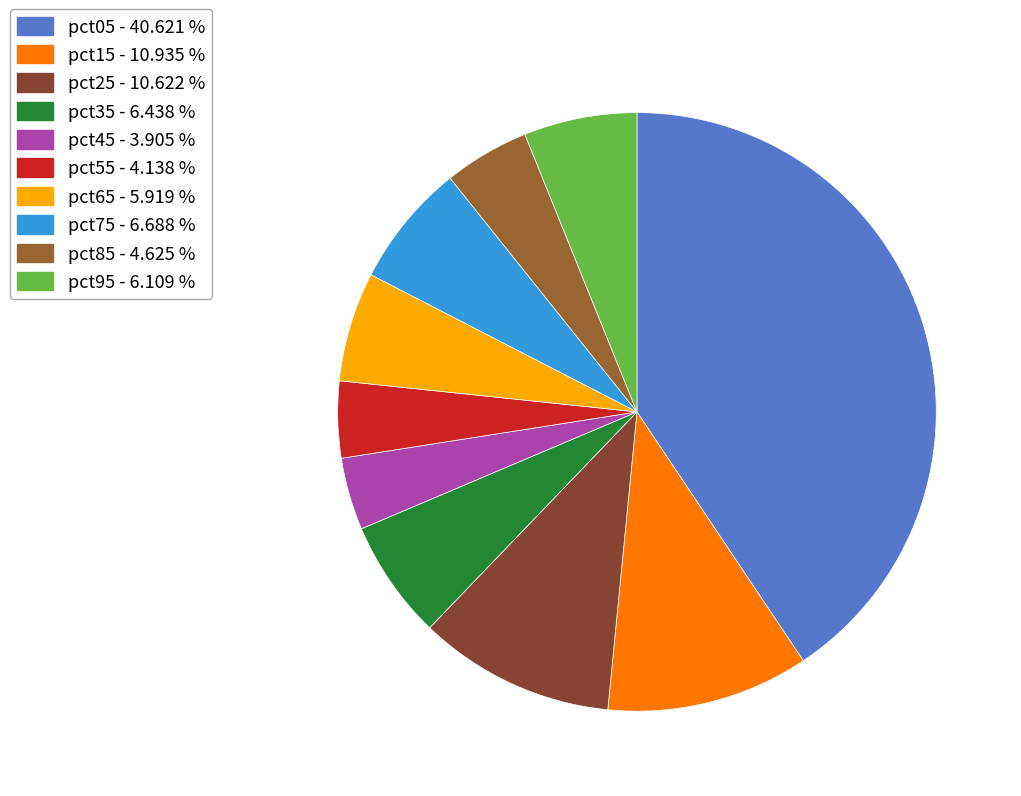

What percentage is the pct55 slice, to the nearest percent?

4%